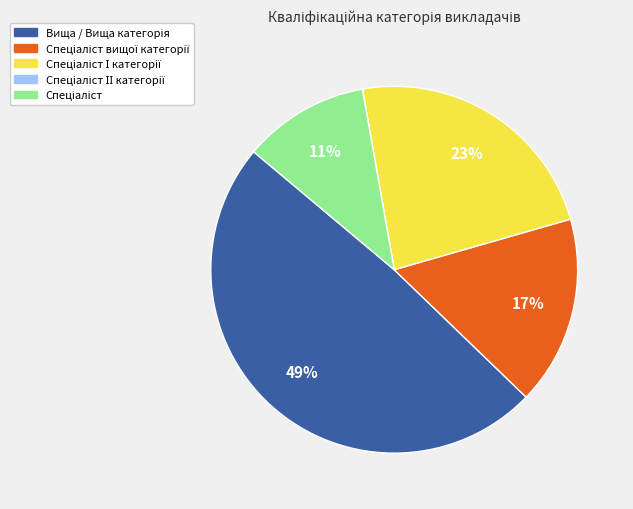

To the nearest percent, what is the difference between the largest and smallest slice percentages?

49%